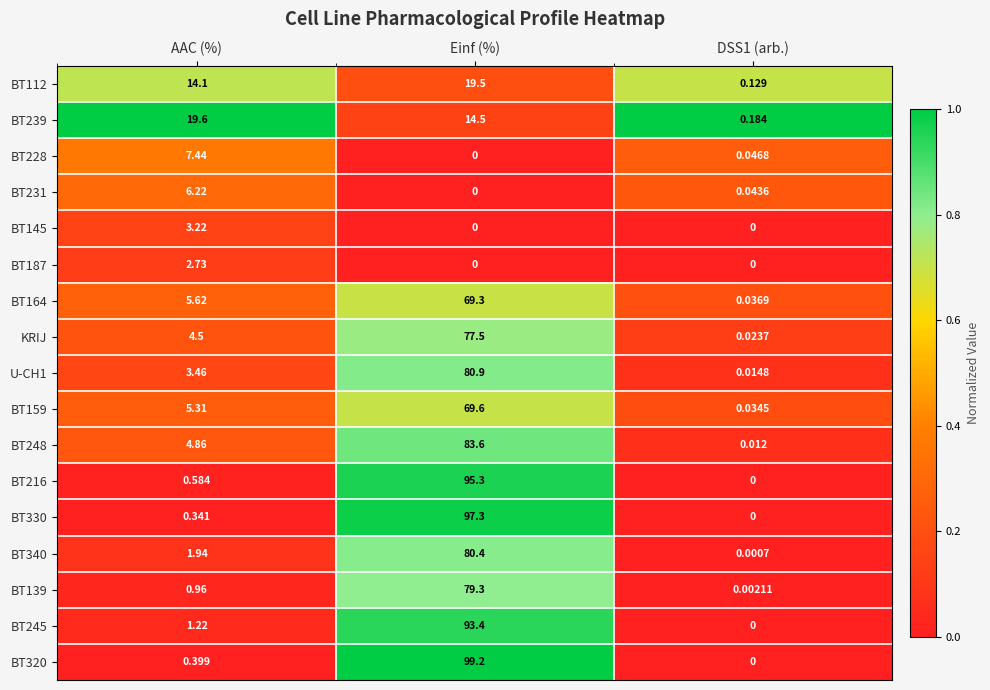

At how many categories does at least one series exceed 0?

3